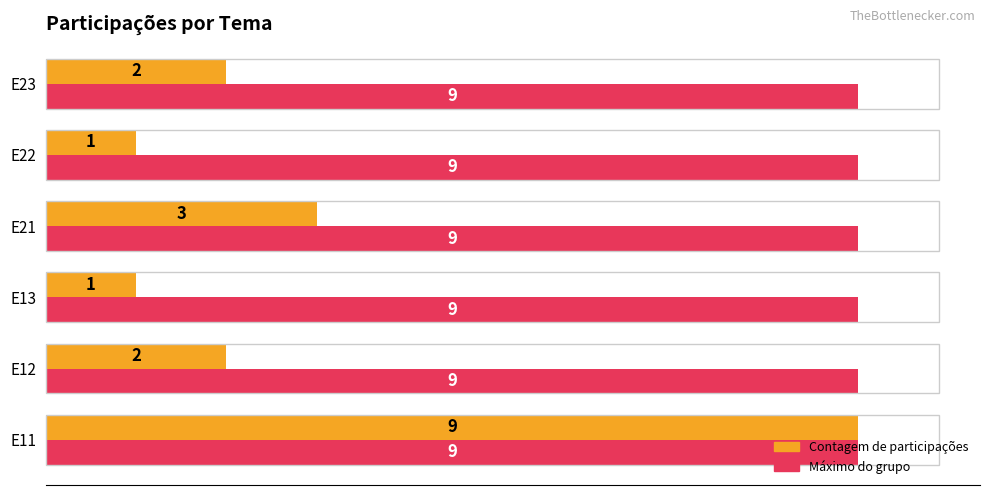

What is the smallest value displayed?

1